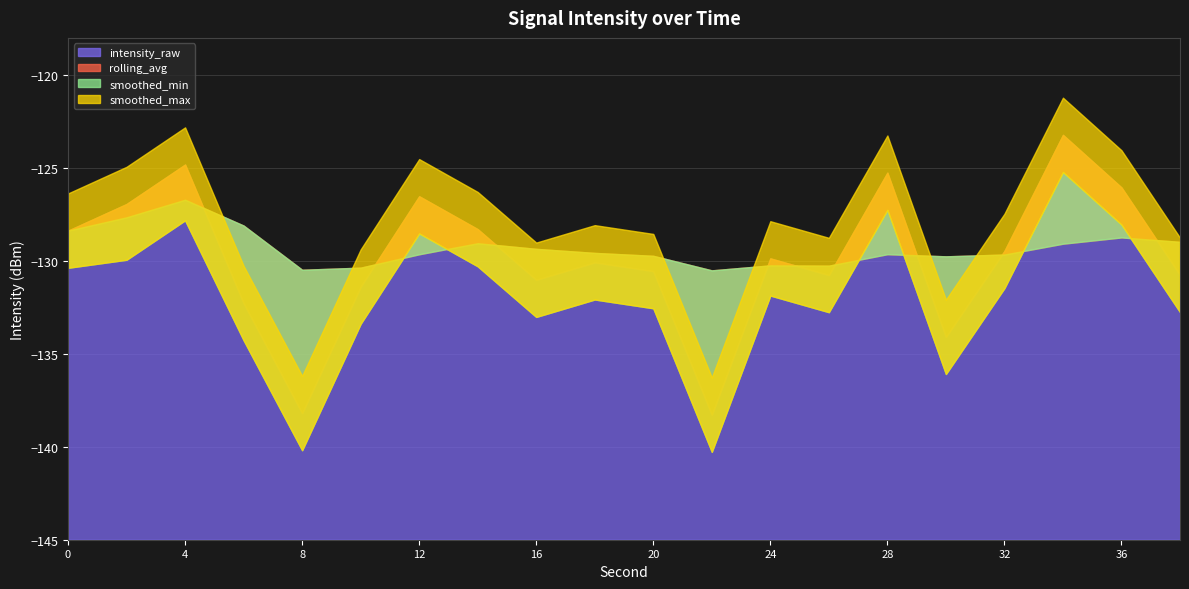

What is the average value of the intensity_raw series?

-129.8